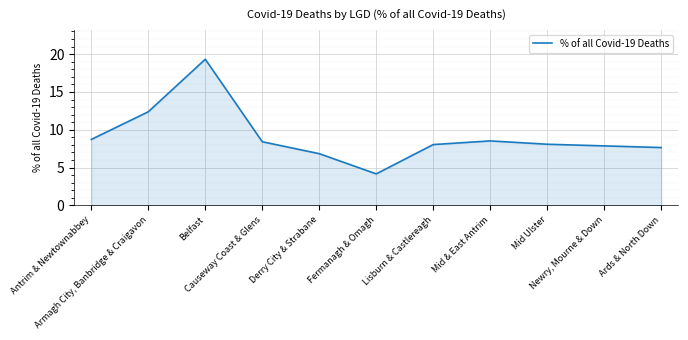

What is the difference between the maximum and minimum values?

15.2